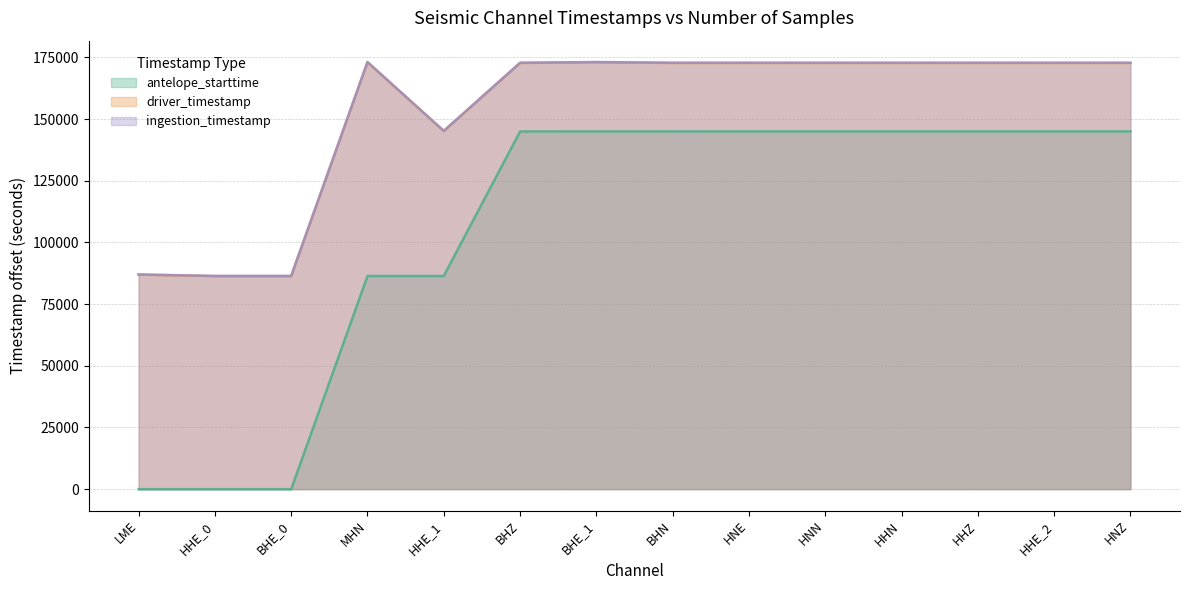

Reading right to left, transcribe all the data shown in this chart.

antelope_starttime: 145010.5	145009.4	145008.8	145008.3	145007.9	145007.8	145000.8	144996.0	144993.7	86400.0	86400.0	0.0	0.0	0.0
driver_timestamp: 172755.2	172755.1	172755.1	172755.0	172755.3	172755.4	172755.4	173054.6	172755.4	145154.6	173054.6	86356.4	86355.2	86954.6
ingestion_timestamp: 172827.1	172827.1	172827.1	172827.1	172827.1	172827.1	172827.1	173127.5	172827.1	145227.3	173127.5	86429.1	86429.1	87025.4